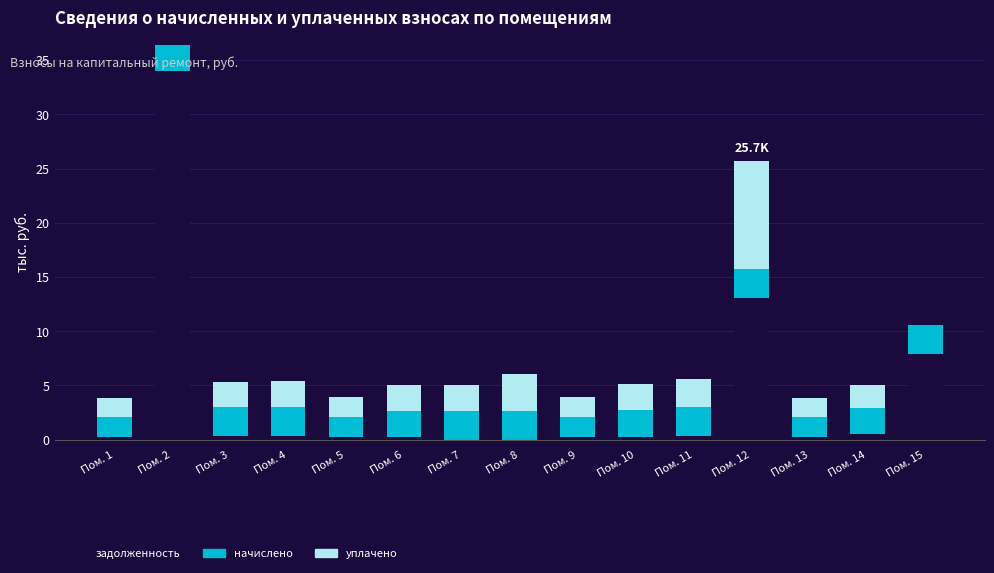

At which label does задолженность reach its peak?

Пом. 2